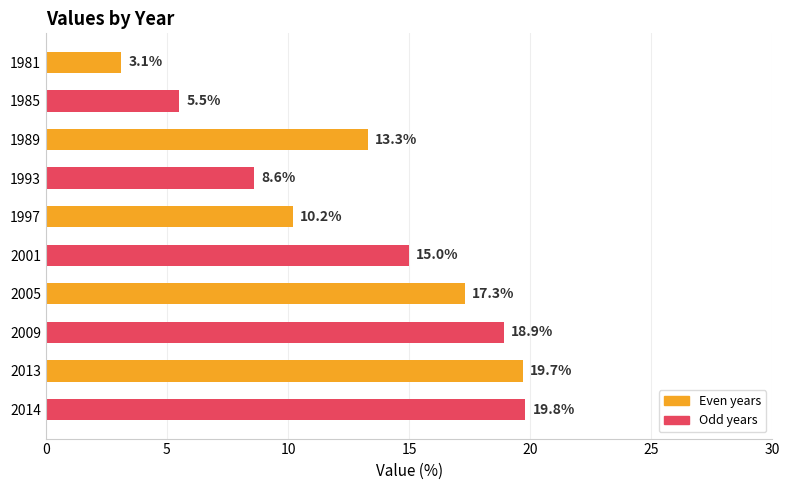

What is the approximate value at 1989?

13.3